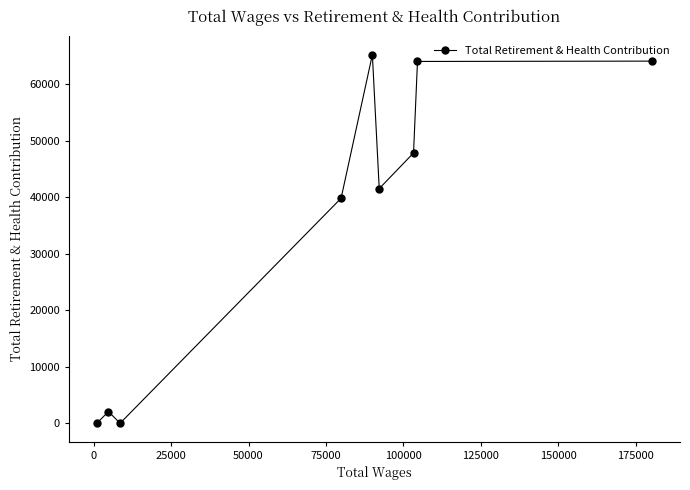

How many positive values are there?

7